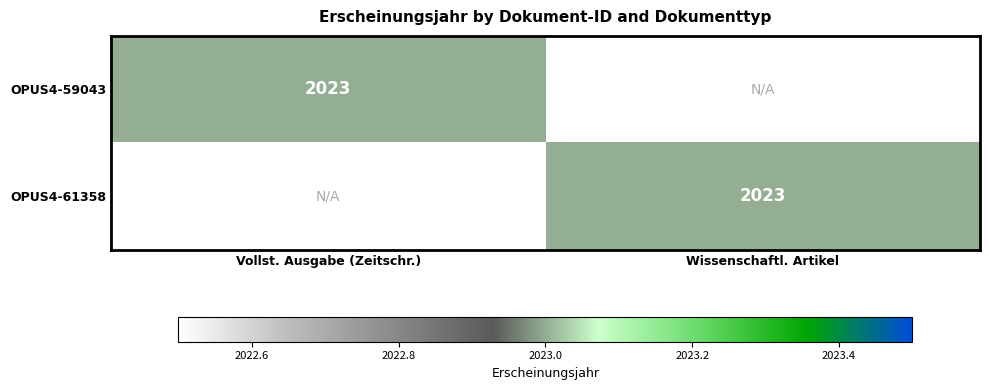

True or false: OPUS4-61358 has a value of 3564 at Wissenschaftl. Artikel.

False